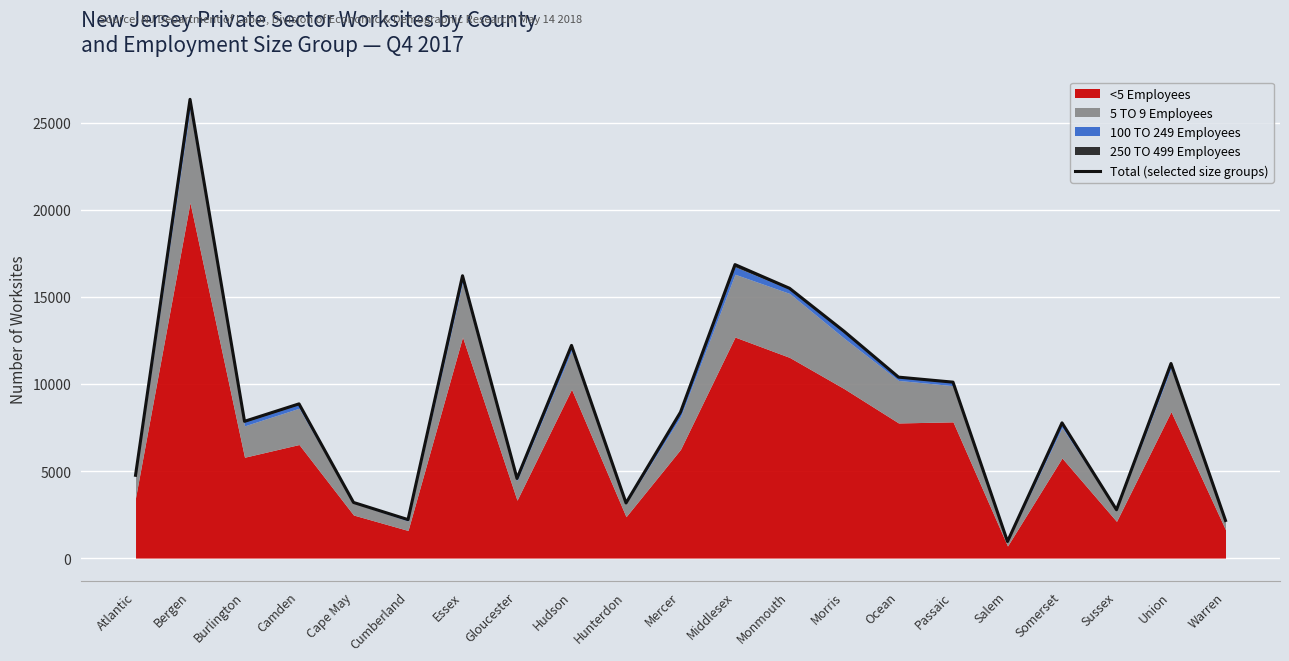

Reading left to right, list all the values displayed in this chart.

Atlantic=4754	Bergen=26348	Burlington=7854	Camden=8857	Cape May=3194	Cumberland=2208	Essex=16215	Gloucester=4573	Hudson=12214	Hunterdon=3164	Mercer=8381	Middlesex=16855	Monmouth=15496	Morris=13028	Ocean=10392	Passaic=10104	Salem=953	Somerset=7766	Sussex=2775	Union=11174	Warren=2159